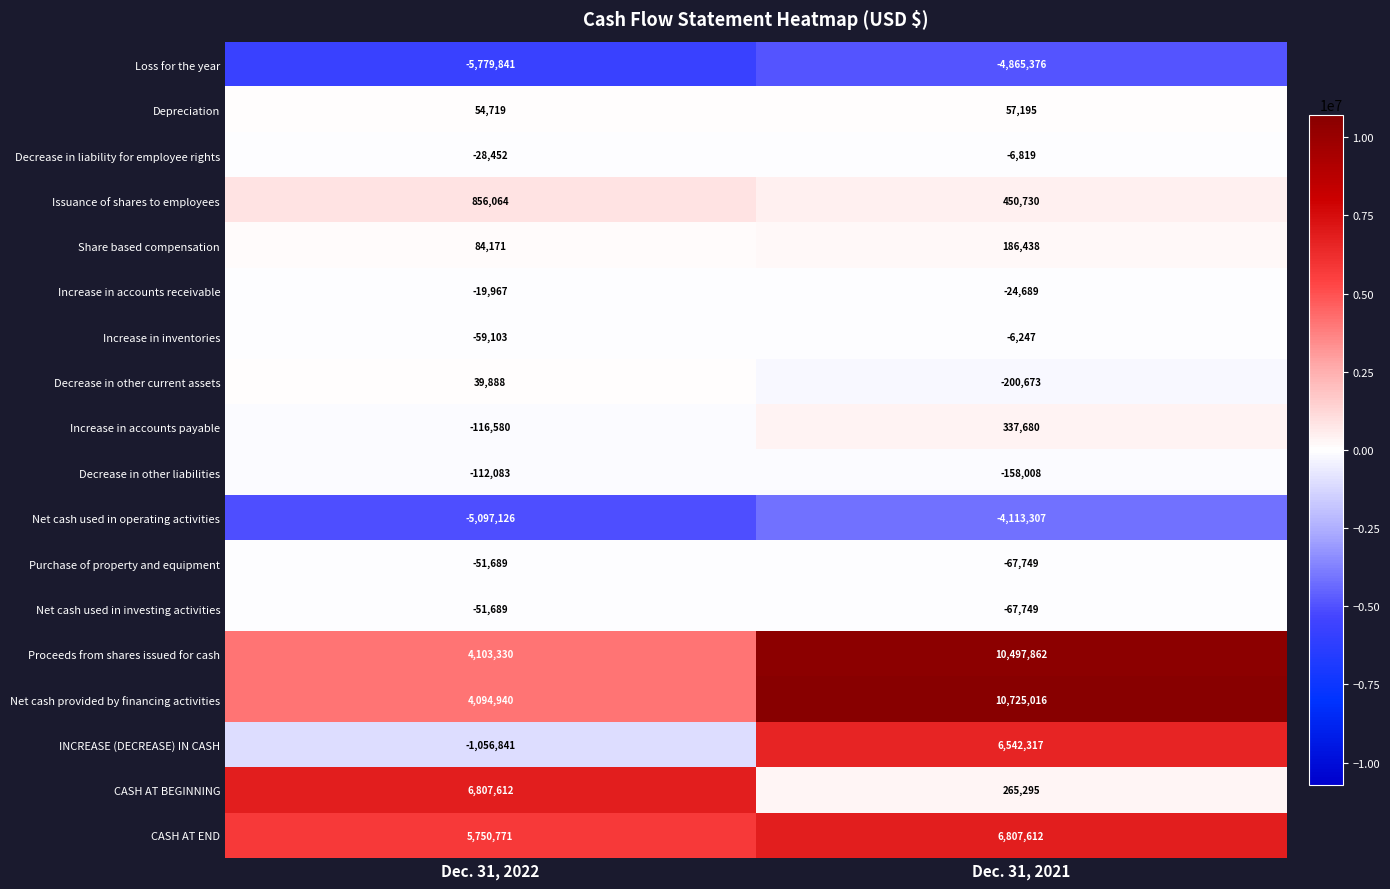

Rank the categories by INCREASE (DECREASE) IN CASH value from highest to lowest.

Dec. 31, 2021, Dec. 31, 2022